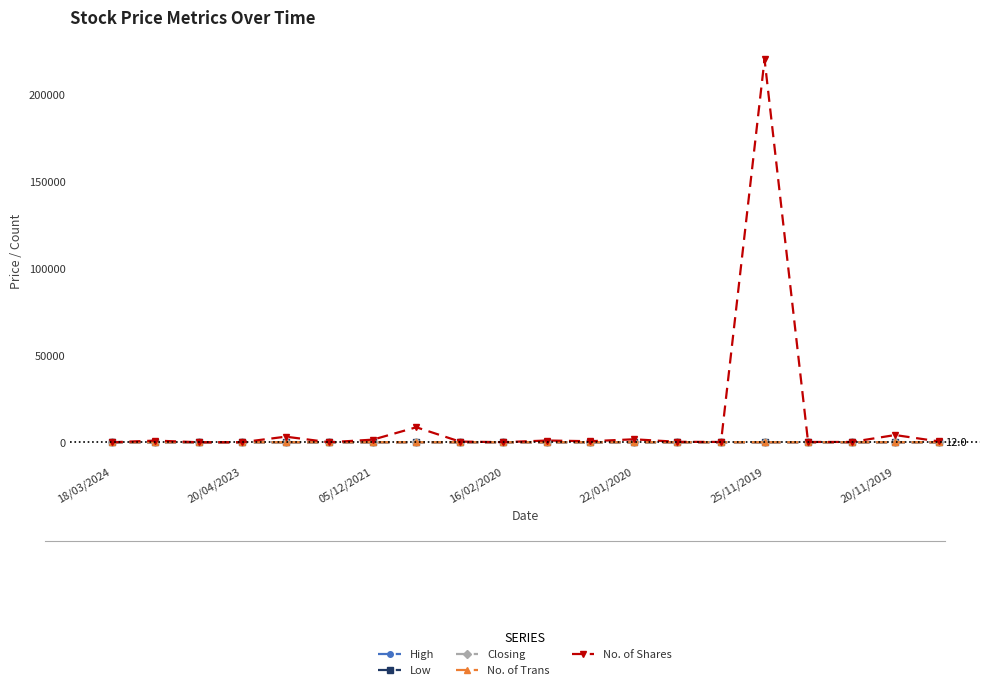

Which series has the largest range (max minus min)?

No. of Shares